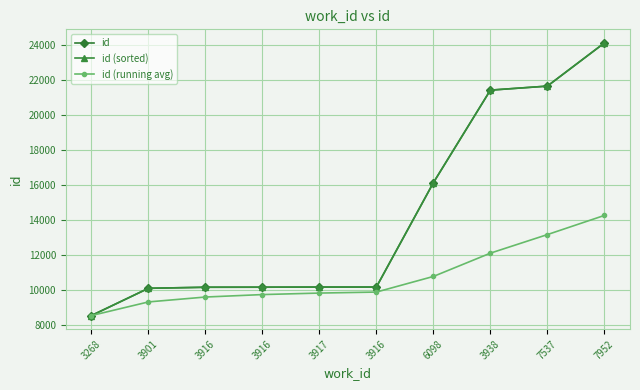

Is it true that id (sorted) equals 40115.5 at 7952?

False